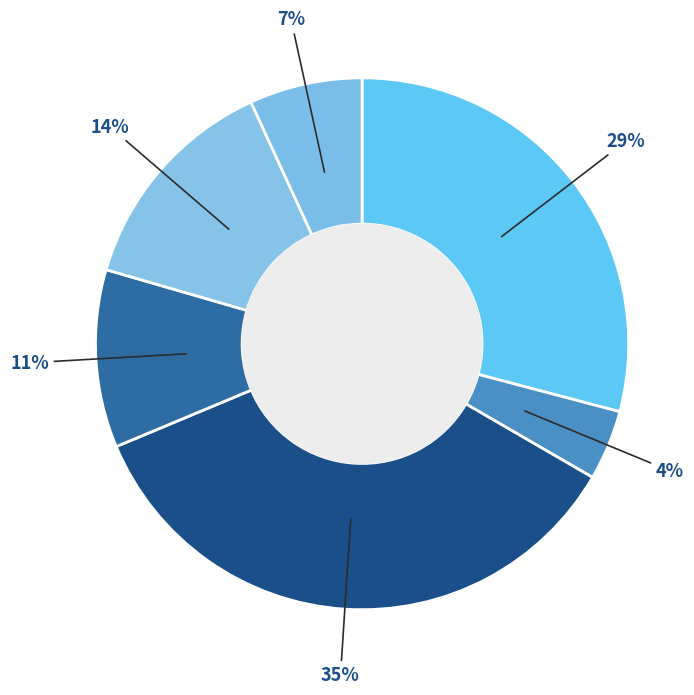

How many segments does this pie chart have?

6